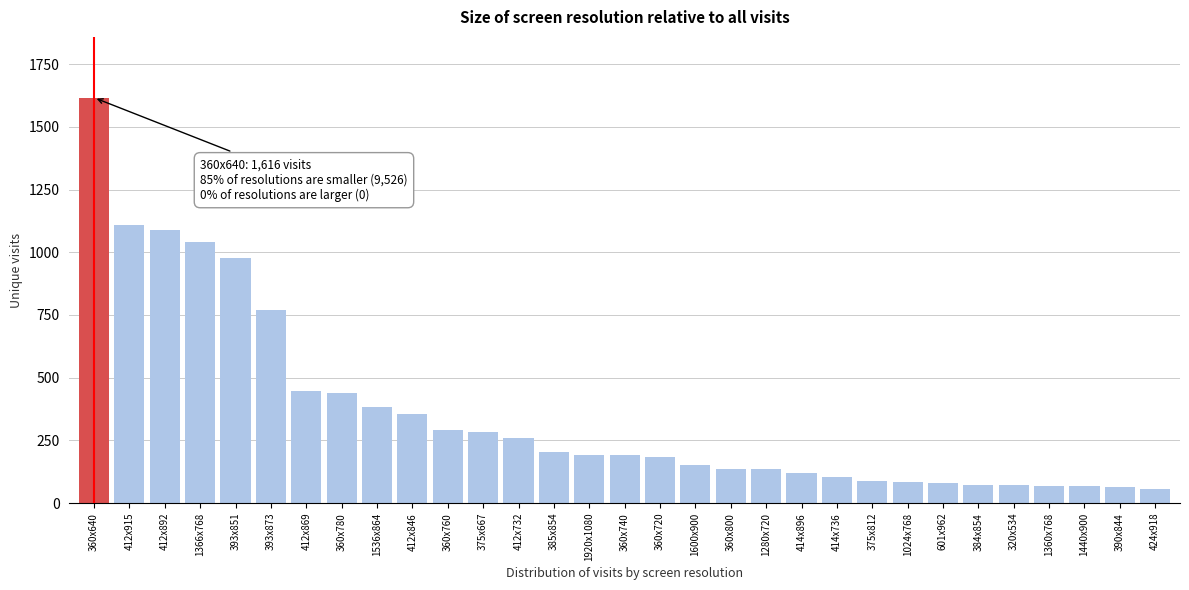

Where is the data nearest to the value 836?

393x873